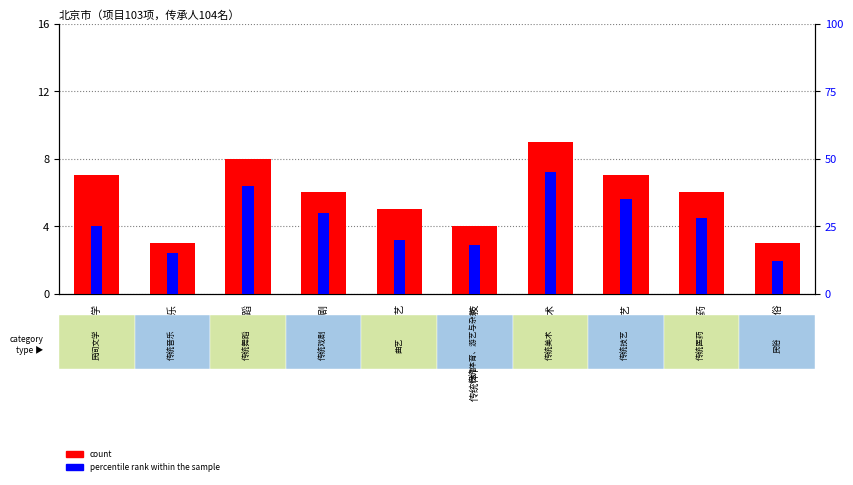

How many groups of bars are there?

10